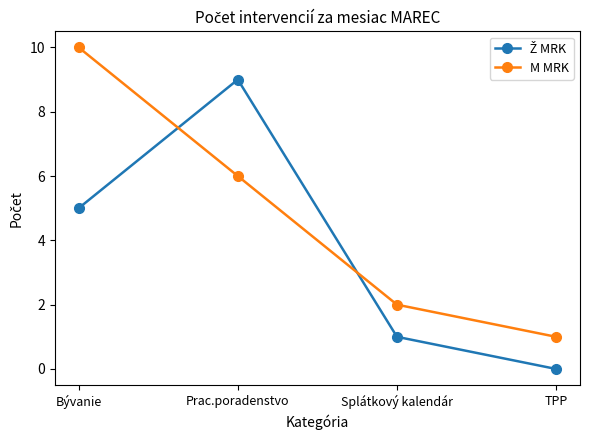

The M MRK series shows 8 at Prac.poradenstvo. True or false?

False